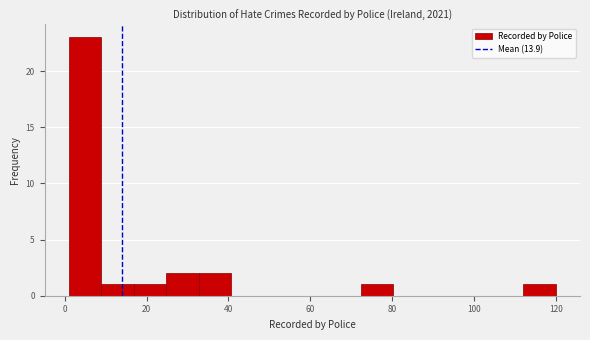

Read against the x-axis, roughly where is the centre of the tallest bar?

4